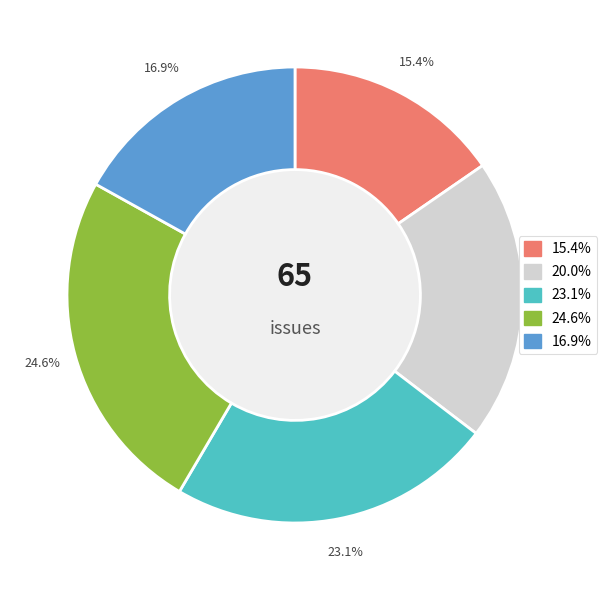

To the nearest percent, what is the difference between the largest and smallest slice percentages?

9%